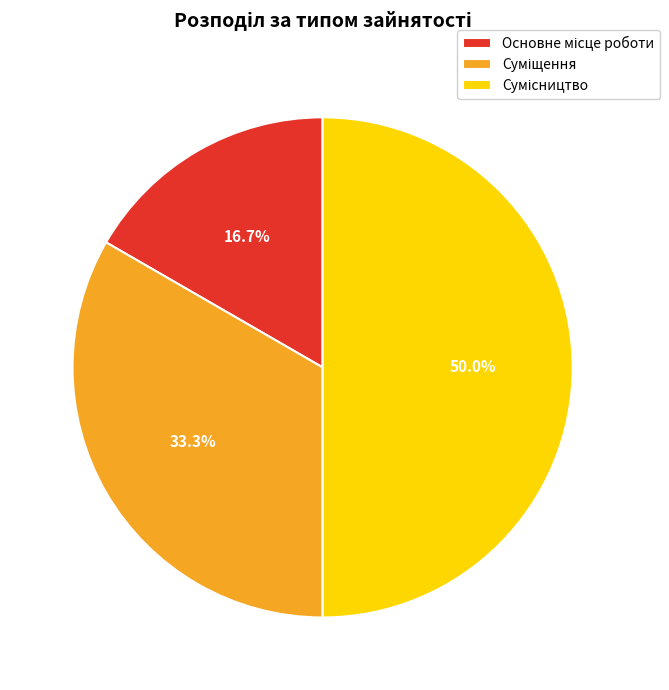

What portion of the pie excludes Сумісництво?

50.0%